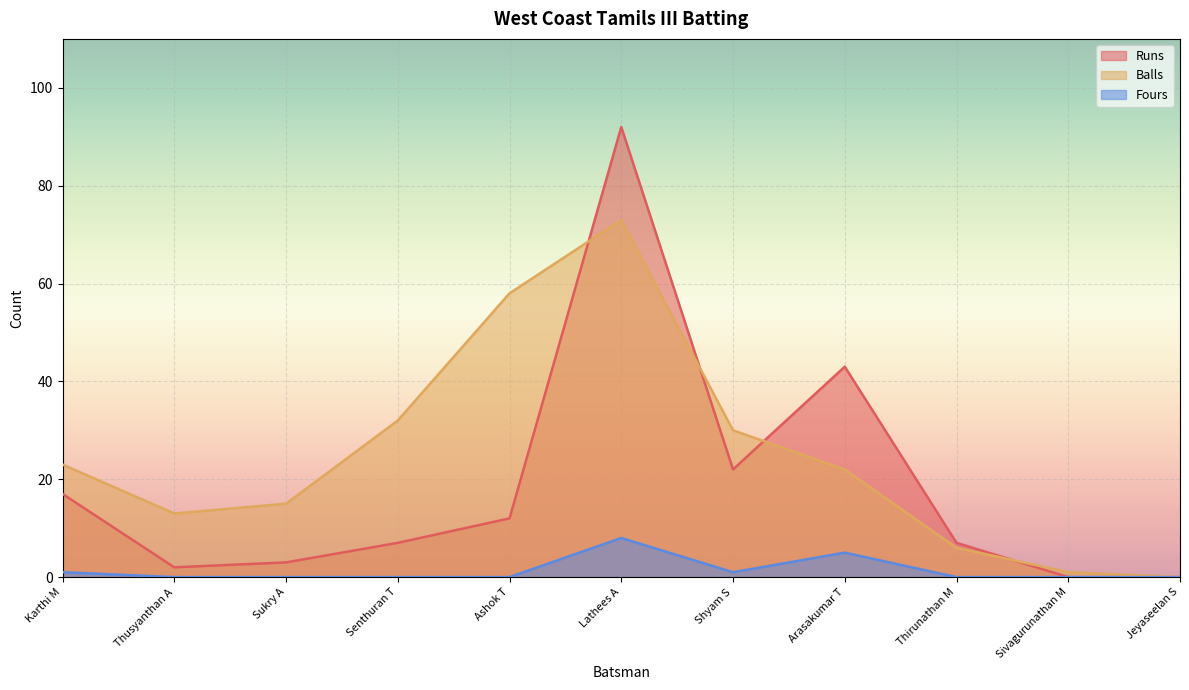

Reading left to right, transcribe all the data shown in this chart.

Runs: 17	2	3	7	12	92	22	43	7	0	0
Balls: 23	13	15	32	58	73	30	22	6	1	0
Fours: 1	0	0	0	0	8	1	5	0	0	0